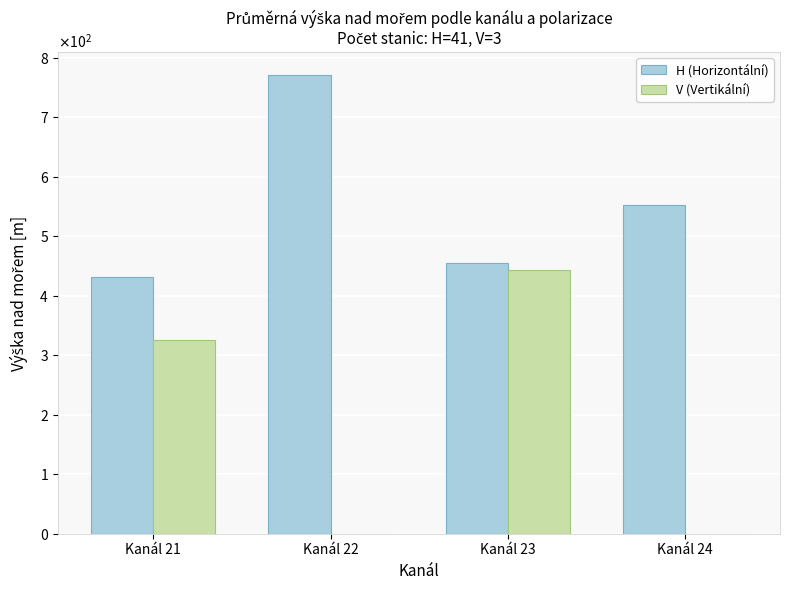

What are all the series names shown in the legend?

H (Horizontální), V (Vertikální)